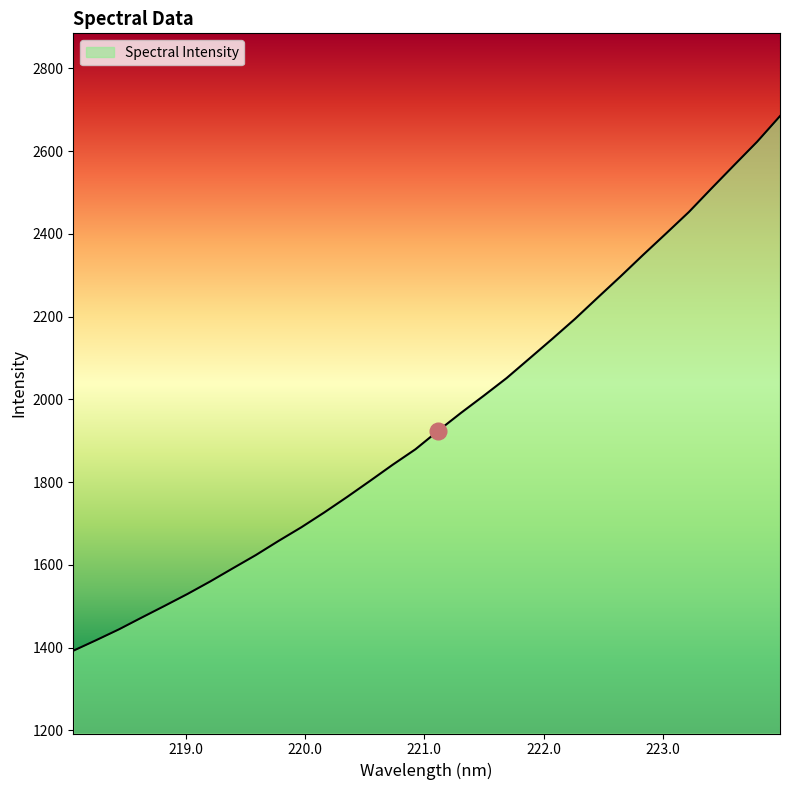

True or false: there are more than 0 points higher than both neighbors.

False